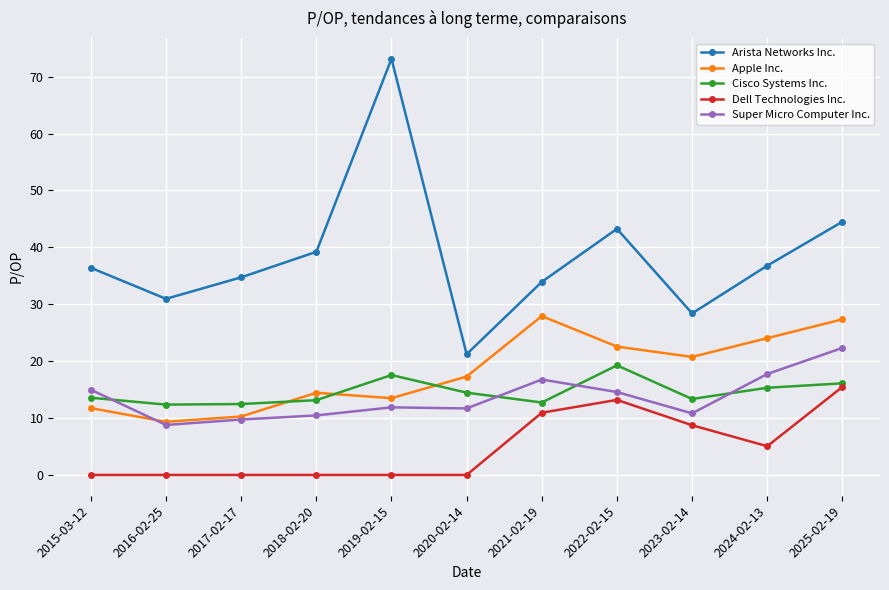

The value of Cisco Systems Inc. at 2017-02-17 is 12.5. True or false?

True